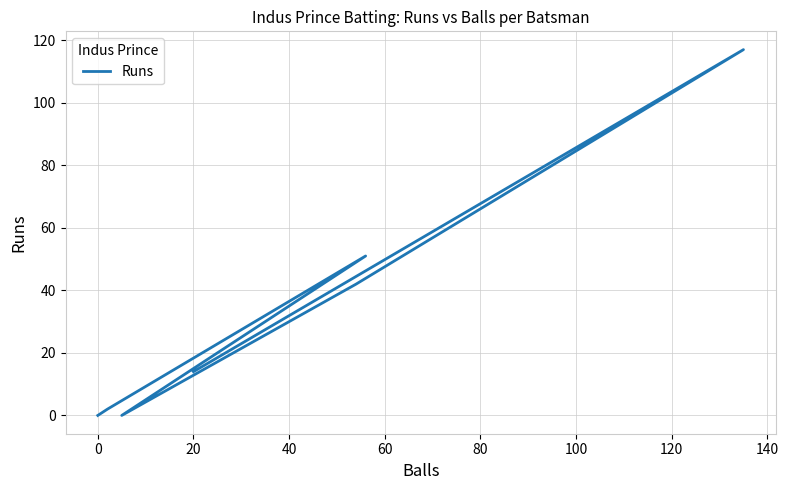

How many points are higher than both their immediate neighbors (excluding endpoints)?

2